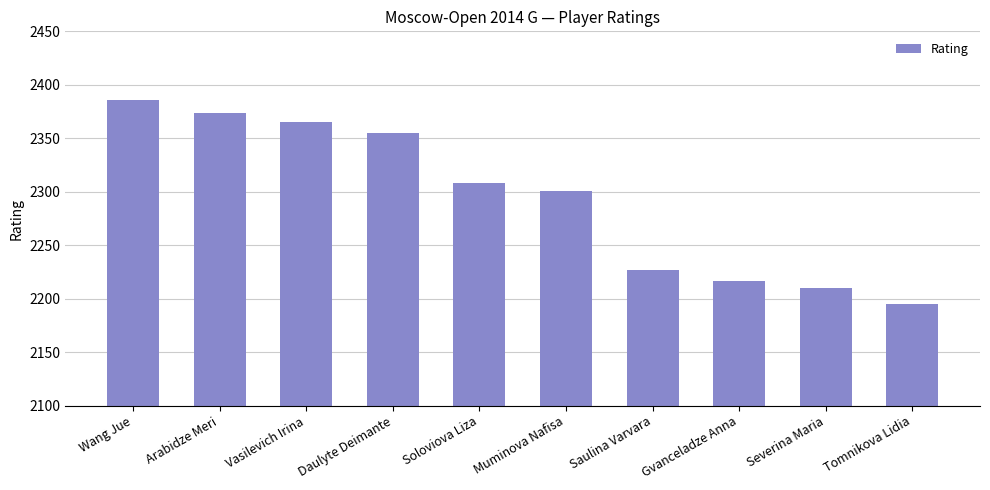

Is it true that the value at Muminova Nafisa is 2301?

True